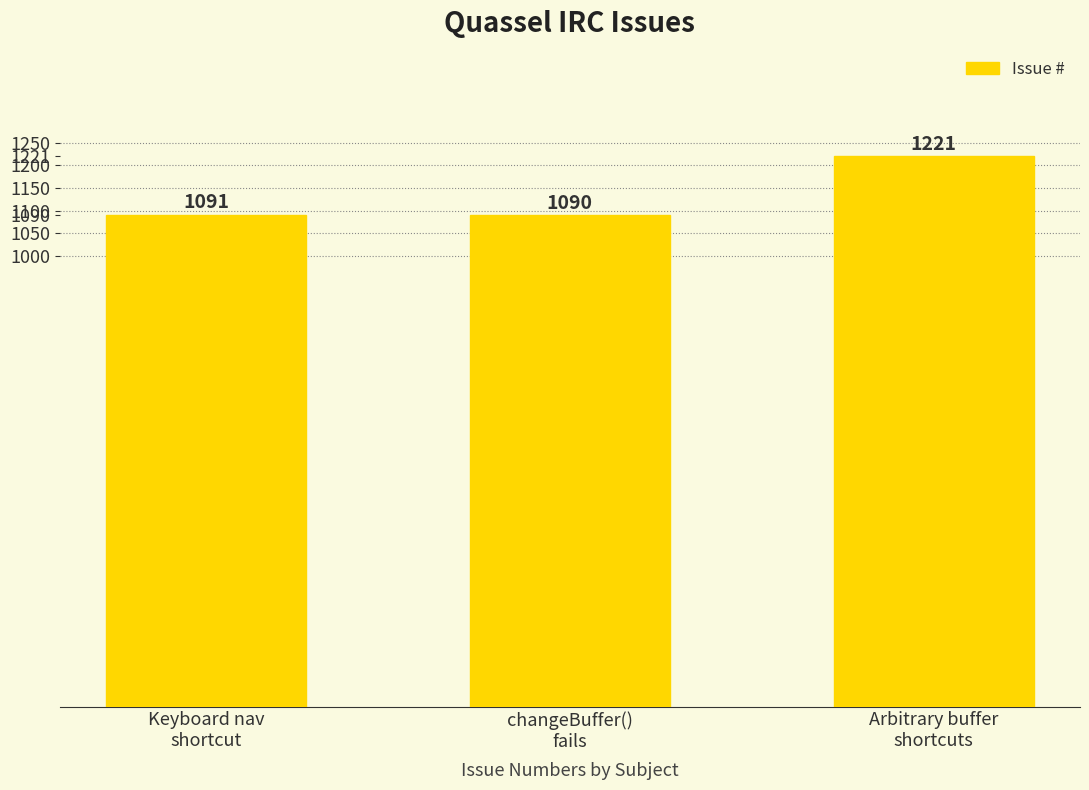

What is the smallest value displayed?

1090